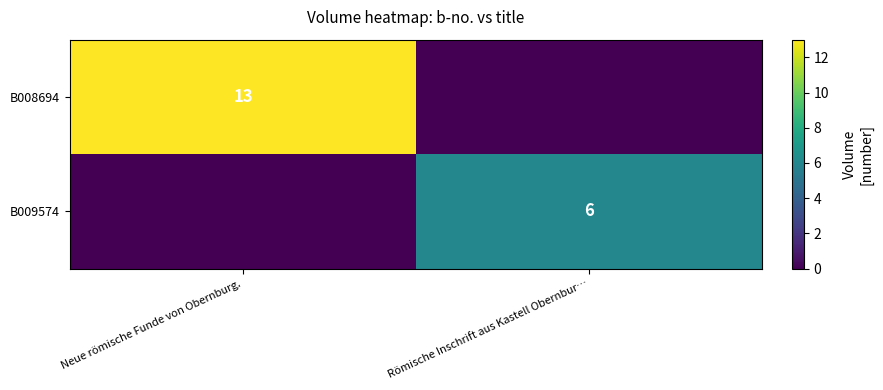

What is the spread (max minus min) of values at Römische Inschrift aus Kastell Obernbur…?

6